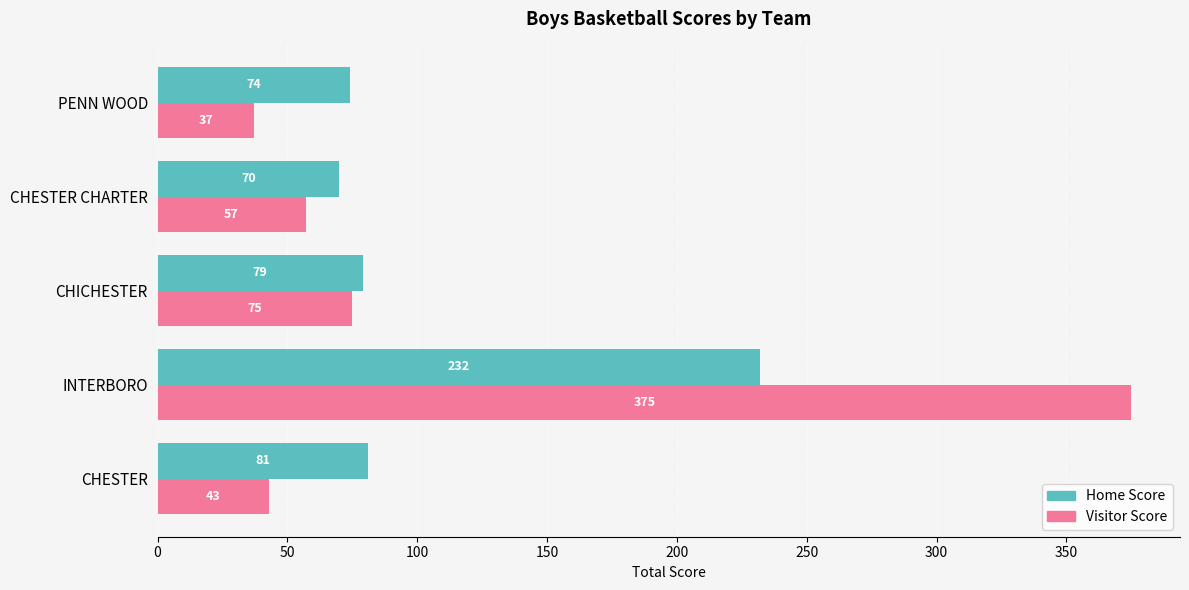

What is the sum of the Visitor Score values at INTERBORO and PENN WOOD?

412